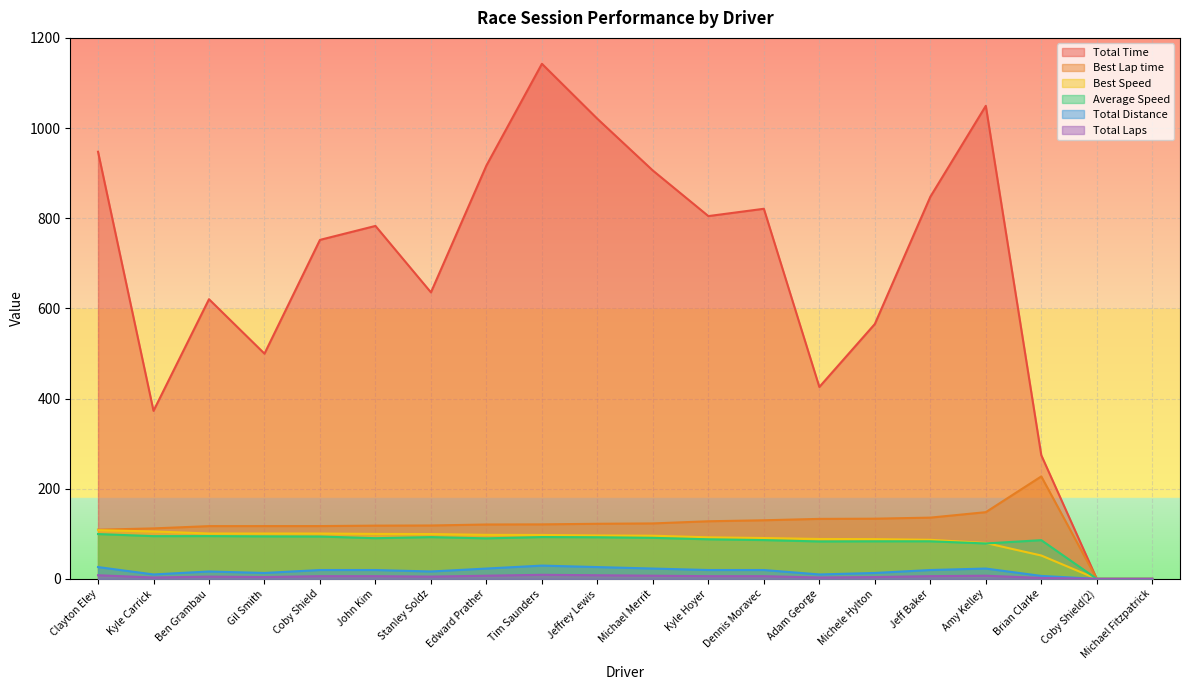

What is the difference between the second highest and minimum values in the Total Distance series?

26.2